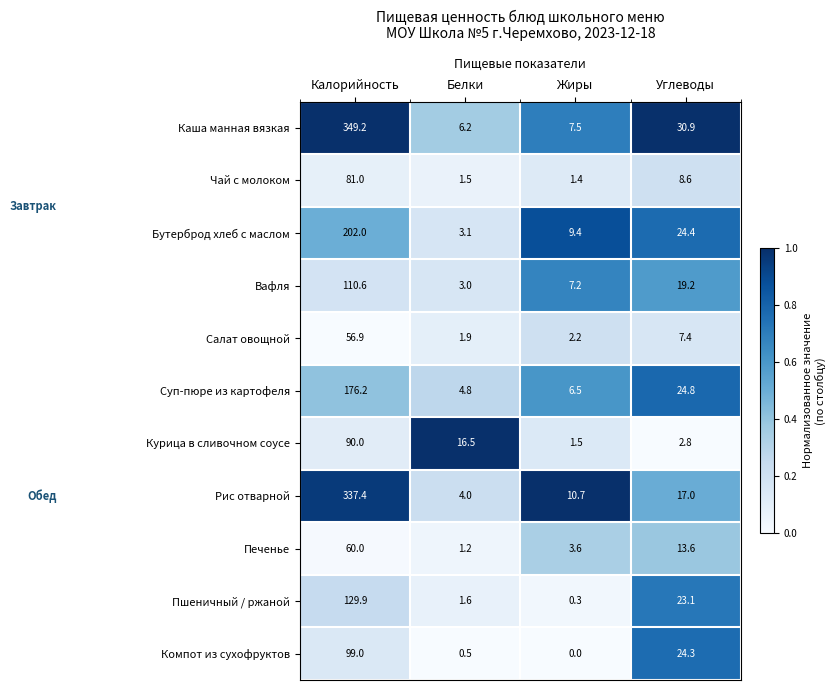

What is the greatest value displayed?

349.2